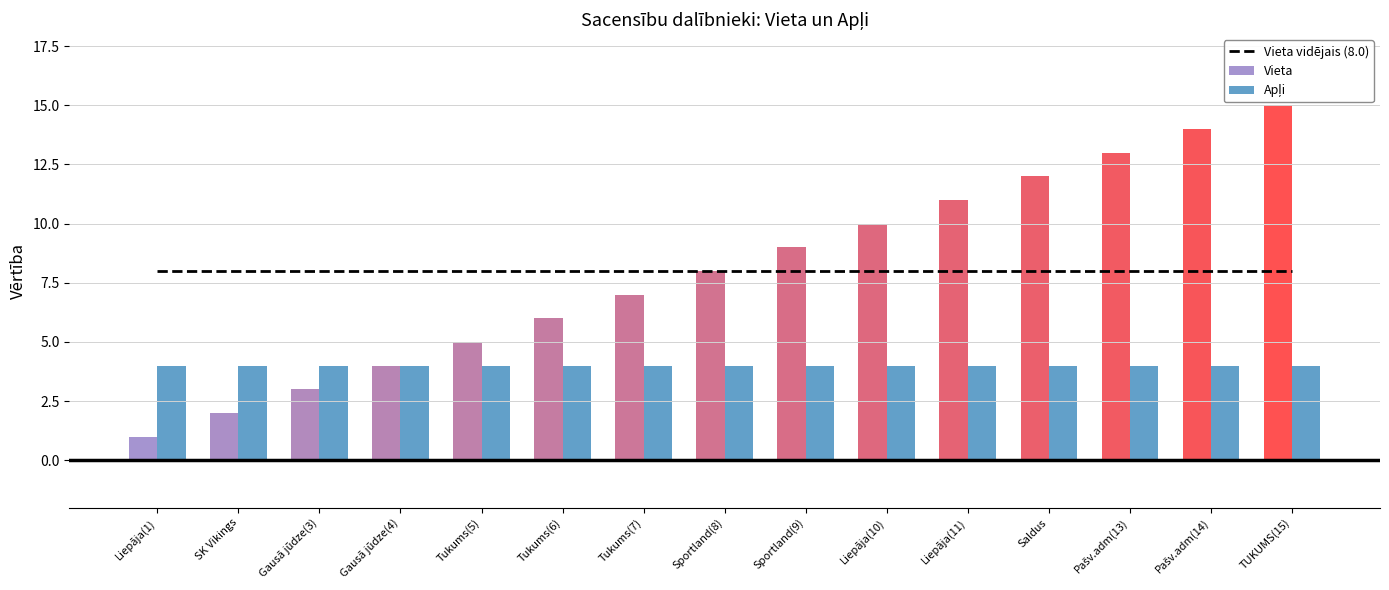

Reading right to left, what are all the values shown in this chart?

Vieta vidējais (8.0): TUKUMS(15)=8	Pašv.adm(14)=8	Pašv.adm(13)=8	Saldus=8	Liepāja(11)=8	Liepāja(10)=8	Sportland(9)=8	Sportland(8)=8	Tukums(7)=8	Tukums(6)=8	Tukums(5)=8	Gausā jūdze(4)=8	Gausā jūdze(3)=8	SK Vikings=8	Liepāja(1)=8
Vieta: TUKUMS(15)=15	Pašv.adm(14)=14	Pašv.adm(13)=13	Saldus=12	Liepāja(11)=11	Liepāja(10)=10	Sportland(9)=9	Sportland(8)=8	Tukums(7)=7	Tukums(6)=6	Tukums(5)=5	Gausā jūdze(4)=4	Gausā jūdze(3)=3	SK Vikings=2	Liepāja(1)=1
Apļi: TUKUMS(15)=4	Pašv.adm(14)=4	Pašv.adm(13)=4	Saldus=4	Liepāja(11)=4	Liepāja(10)=4	Sportland(9)=4	Sportland(8)=4	Tukums(7)=4	Tukums(6)=4	Tukums(5)=4	Gausā jūdze(4)=4	Gausā jūdze(3)=4	SK Vikings=4	Liepāja(1)=4